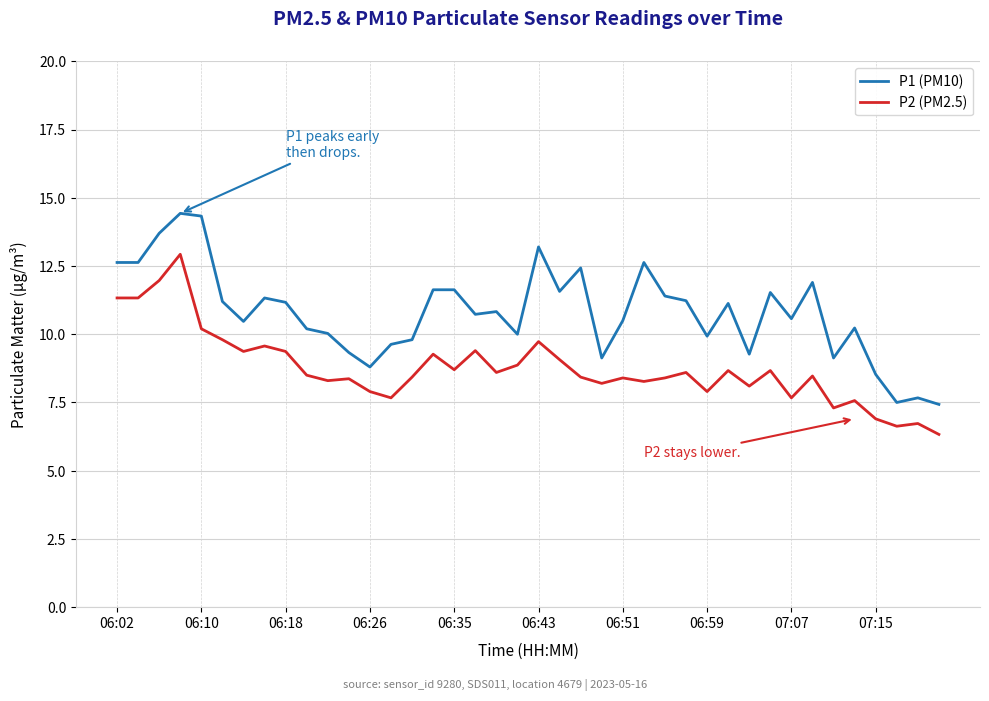

Which series has the largest range (max minus min)?

P1 (PM10)